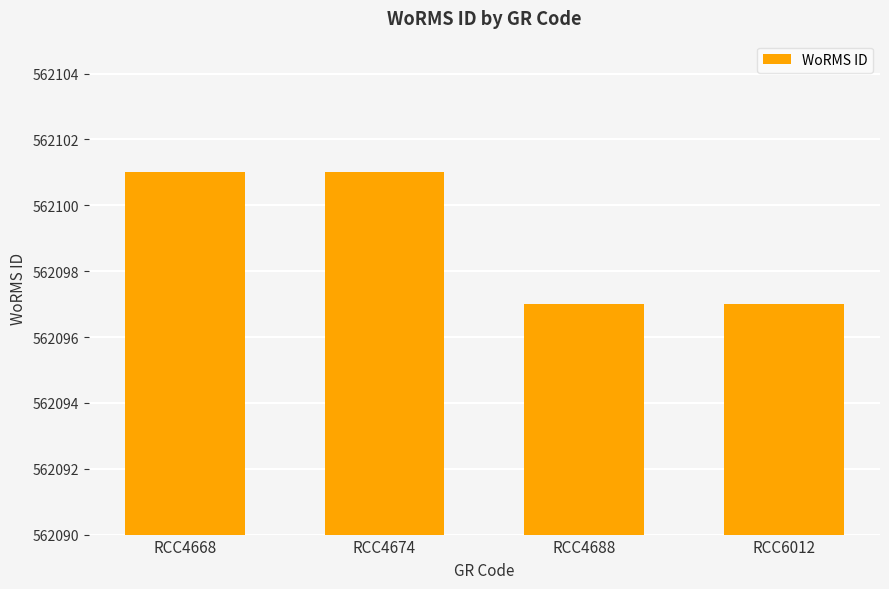

Reading left to right, list all the values displayed in this chart.

RCC4668=562101	RCC4674=562101	RCC4688=562097	RCC6012=562097